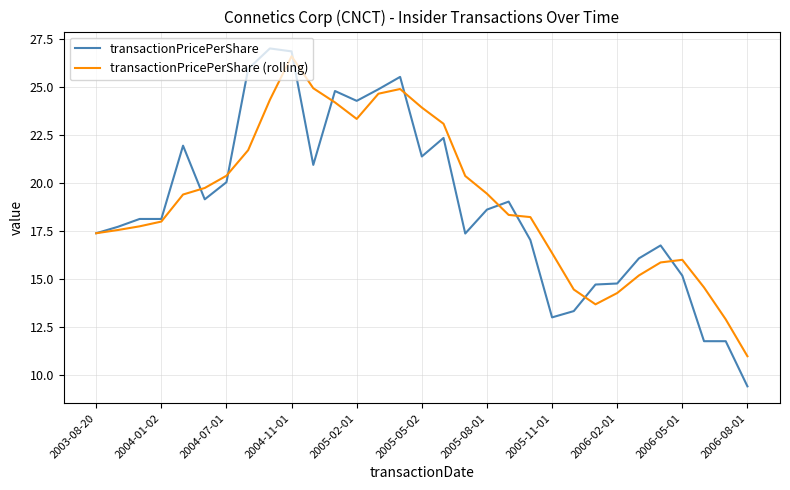

Which series has the widest spread of values?

transactionPricePerShare